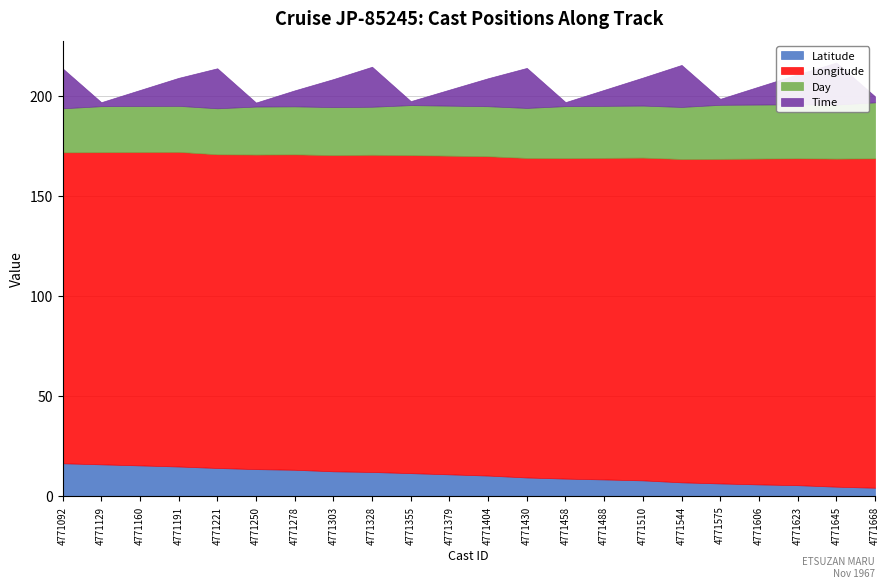

Which series ends up on top after the final intersection of Time and Latitude?

Latitude